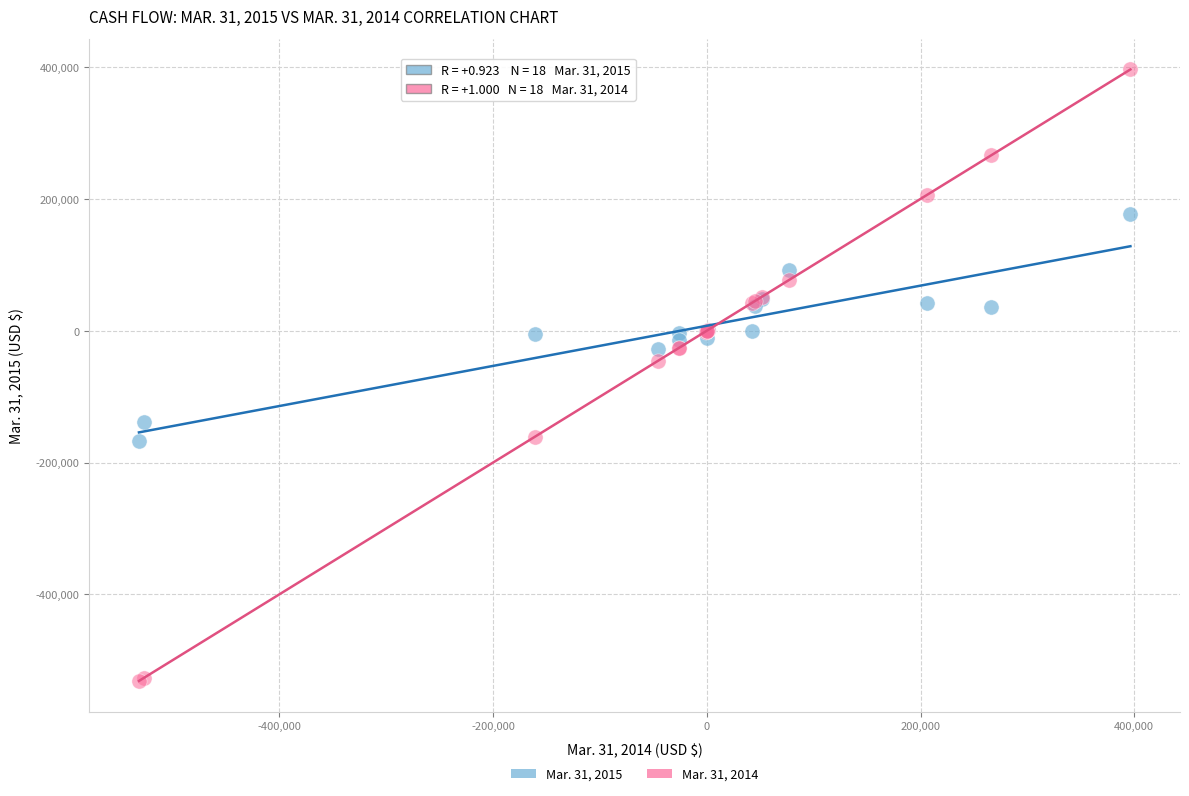

Across all series, what Y value is closest to -67507?

-45956